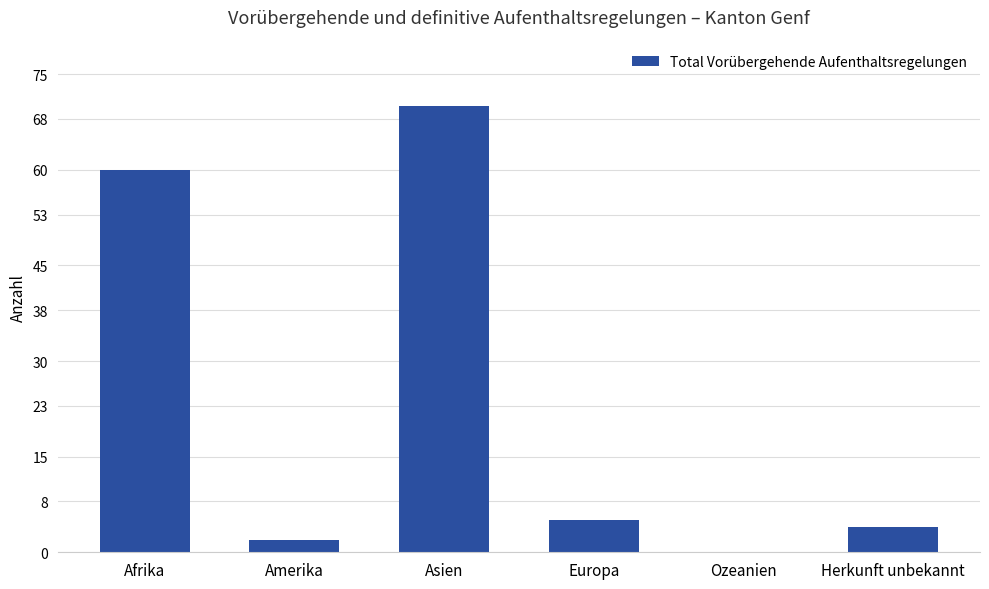

How many positive values are there?

5